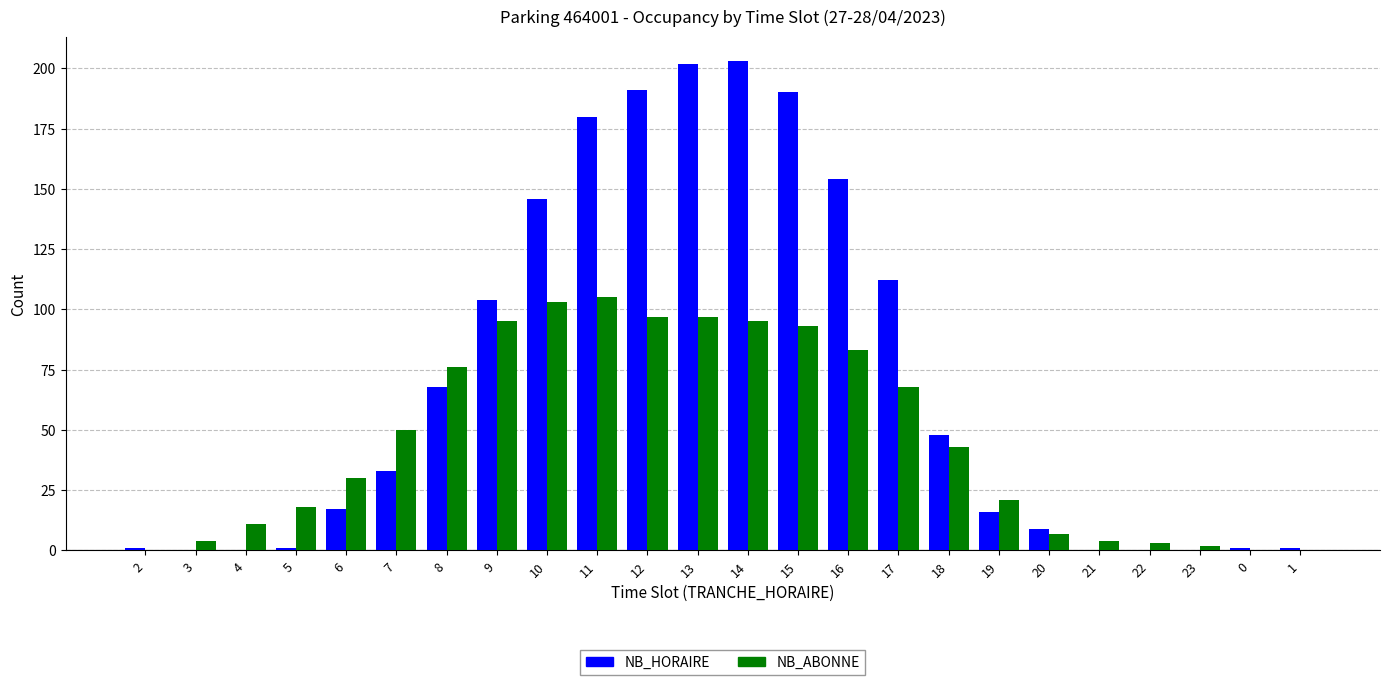

Which series has the largest total across all categories?

NB_HORAIRE